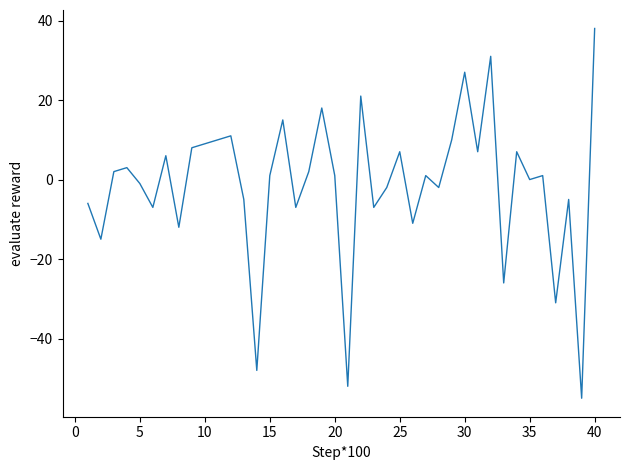

What is the minimum value shown in the chart?

-55